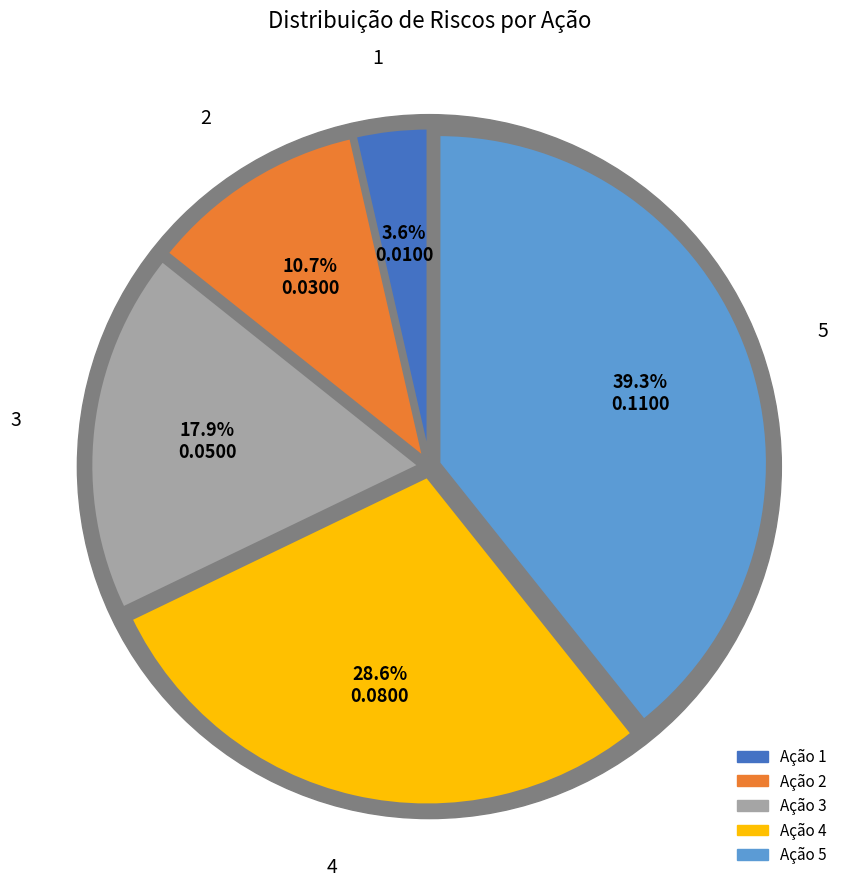

How many slices are in this pie chart?

5